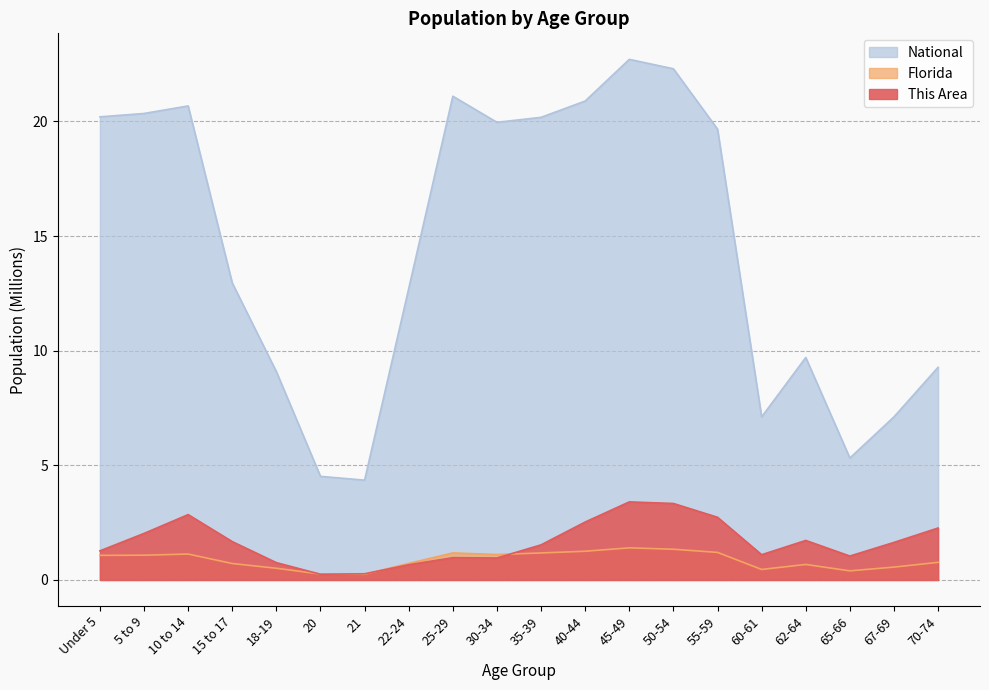

Where is Florida nearest to the value 0?

21